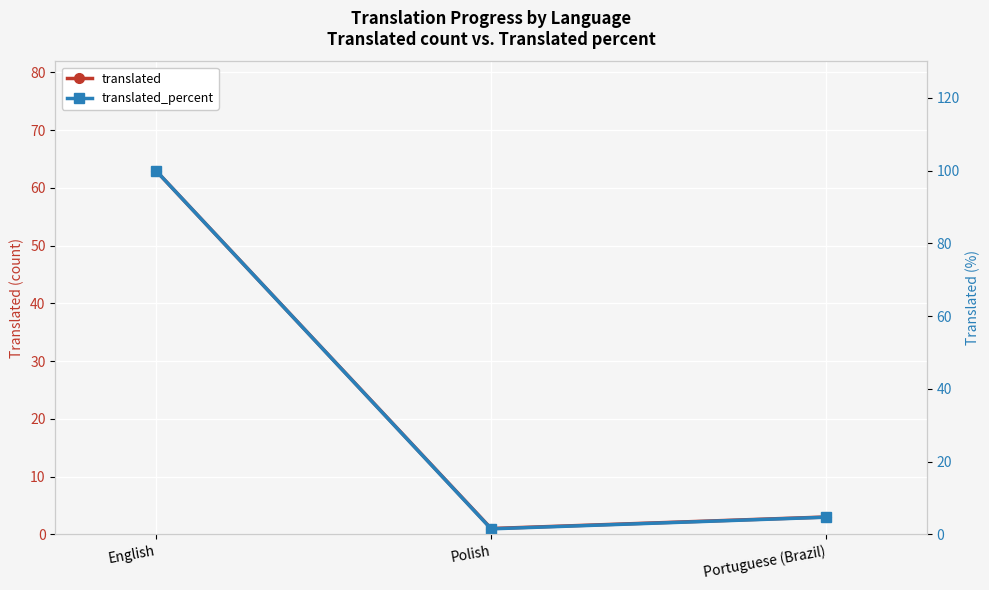

The translated series shows 4.3 at Portuguese (Brazil). True or false?

False